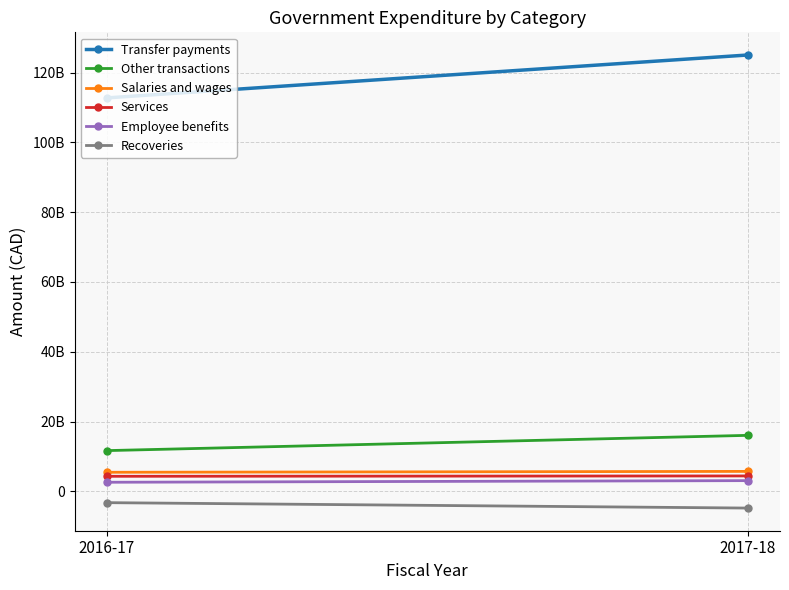

What is the label of the 1st point from the left?

2016-17